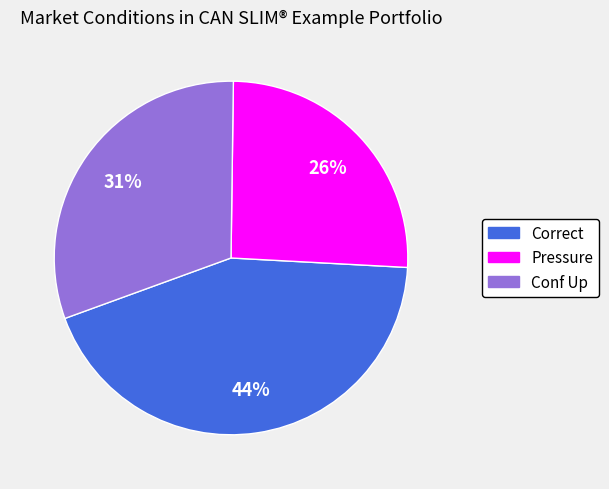

Does any single category account for the majority?

No